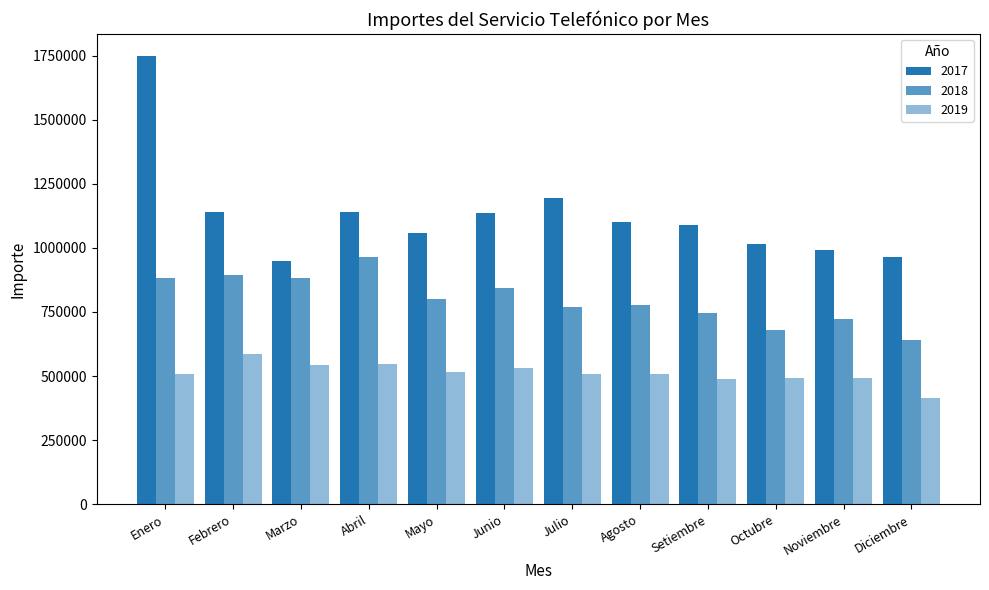

The value of 2018 at Febrero is 895530.0. True or false?

True